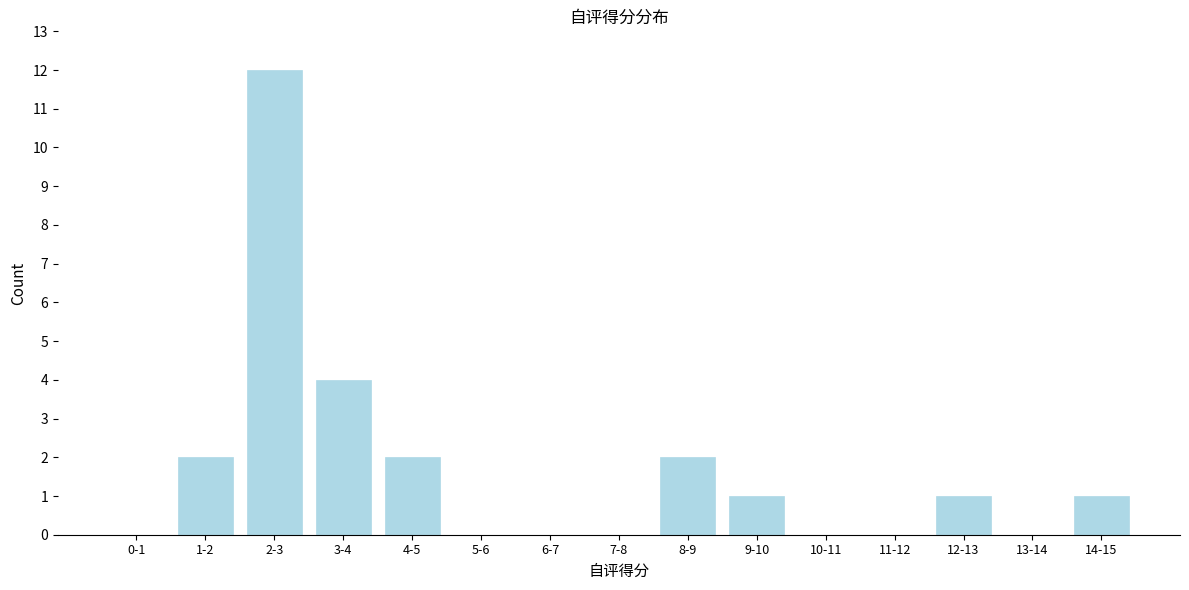

Reading right to left, extract all data points from this chart.

14-15=1	13-14=0	12-13=1	11-12=0	10-11=0	9-10=1	8-9=2	7-8=0	6-7=0	5-6=0	4-5=2	3-4=4	2-3=12	1-2=2	0-1=0